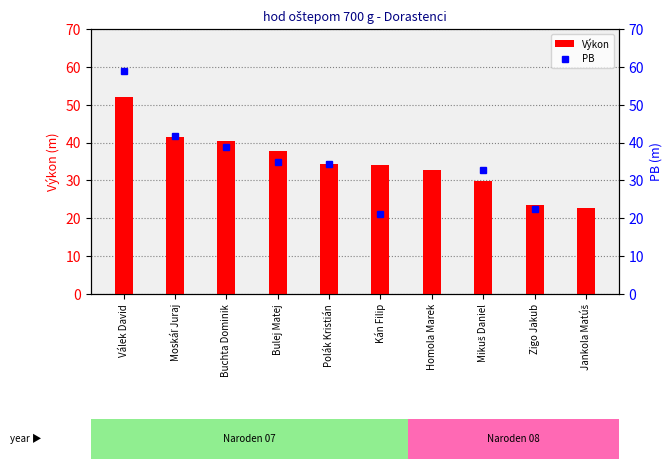

The PB series shows 38.8 at Buchta Dominik. True or false?

True